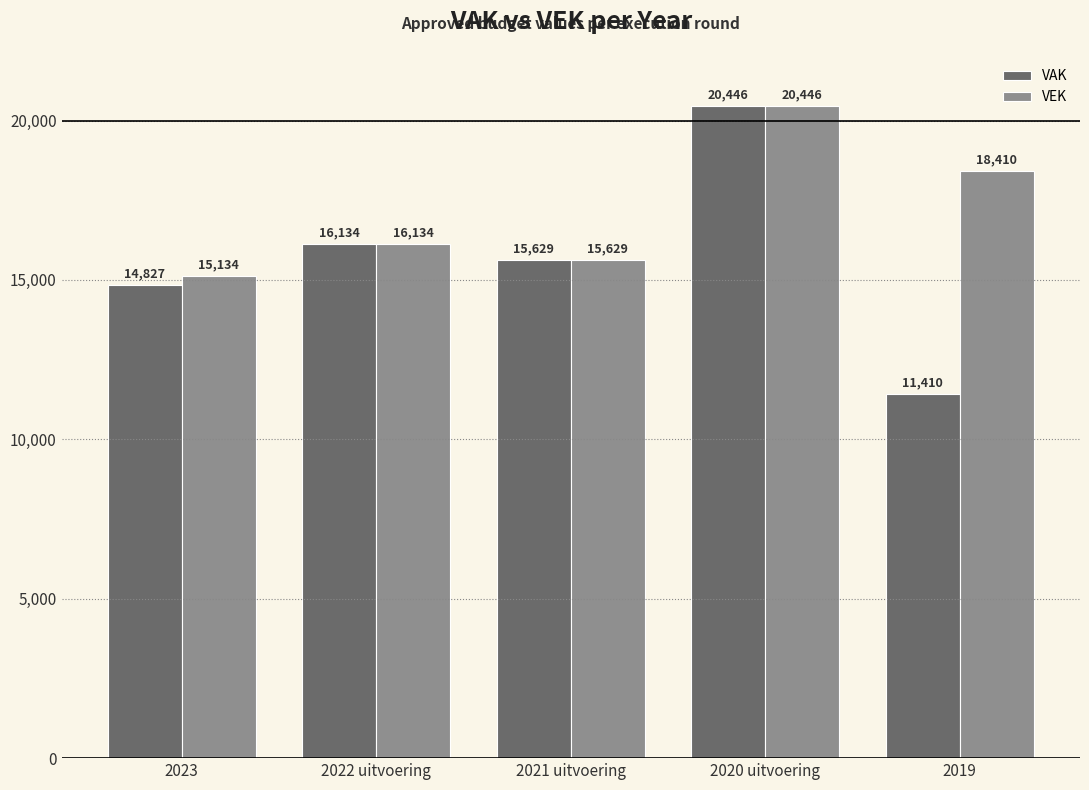

Which category has the highest value in the VEK series?

2020 uitvoering